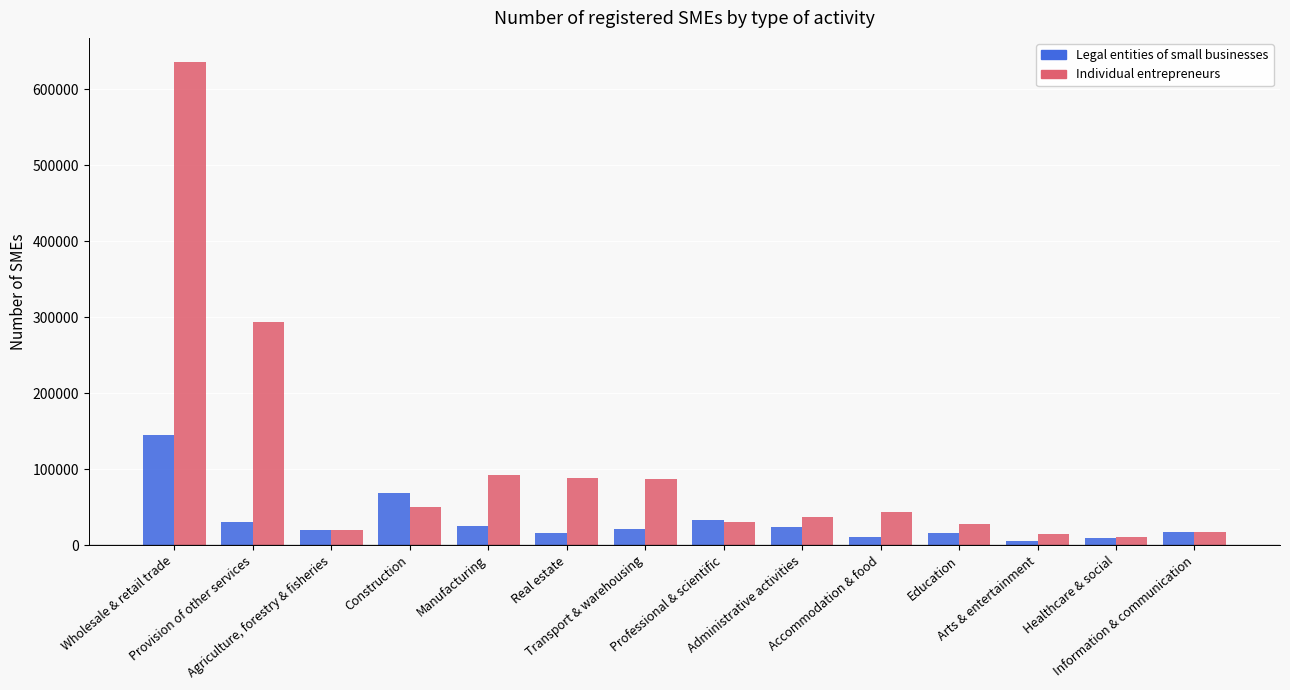

What is the difference between the second highest and minimum values in the Legal entities of small businesses series?

63863